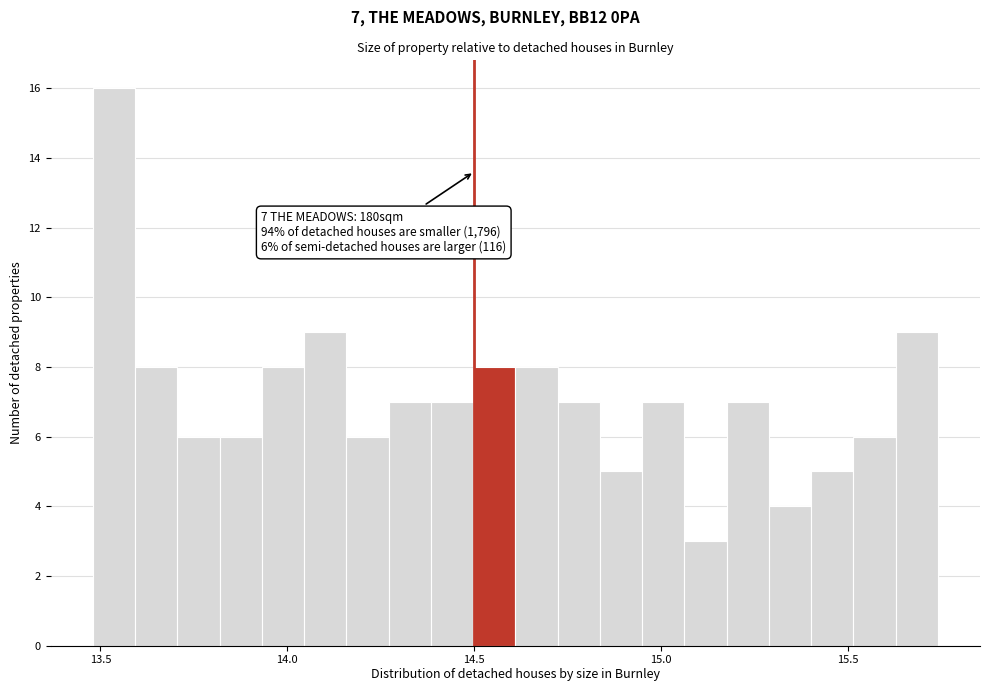

Read against the x-axis, roughly where is the centre of the tallest bar?

13.55